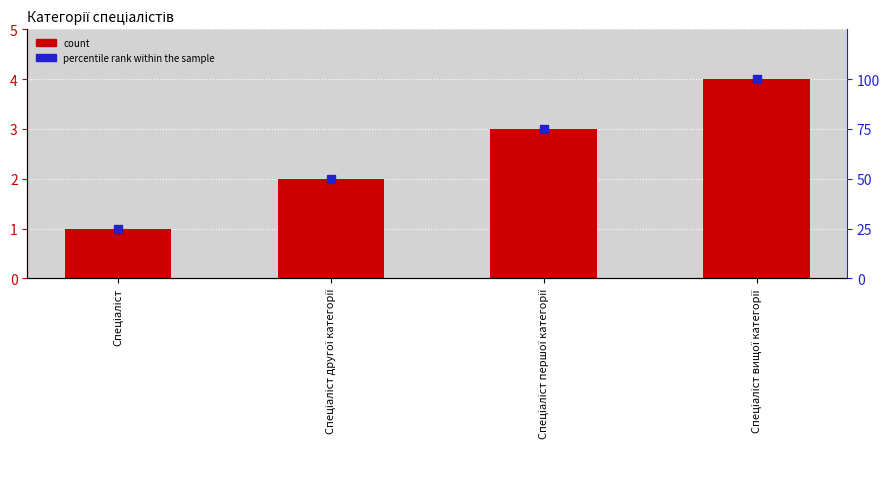

At how many categories does at least one series exceed 21?

4